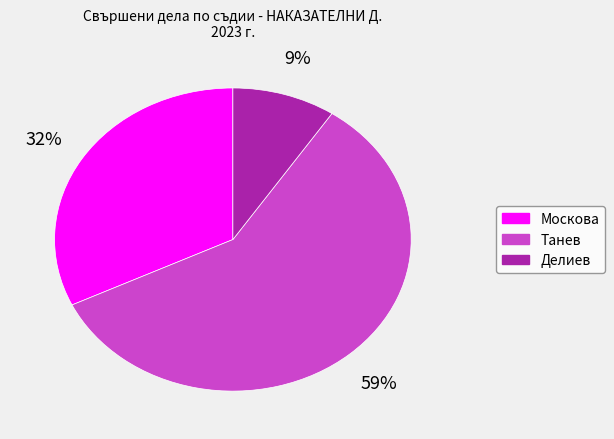

To the nearest percent, what is the average slice percentage?

33%